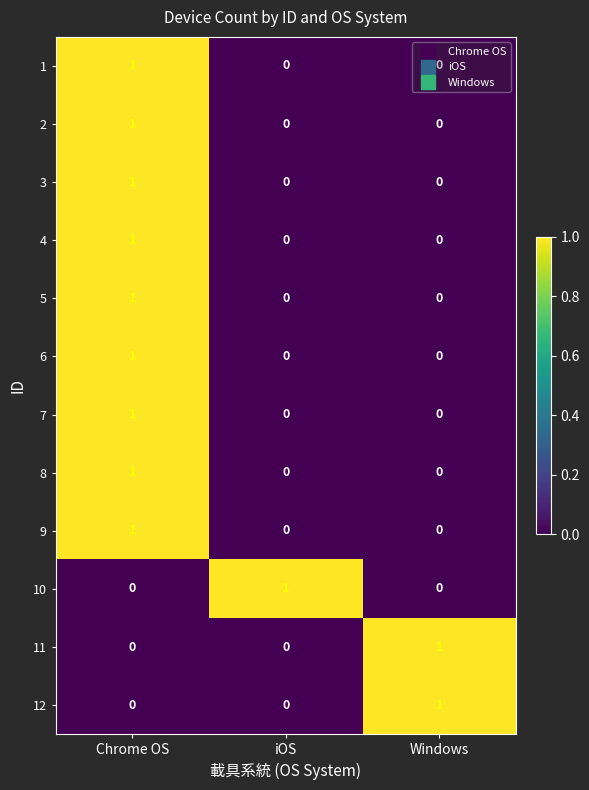

Is the value of 6 at Chrome OS greater than the value of 8 at Windows?

Yes